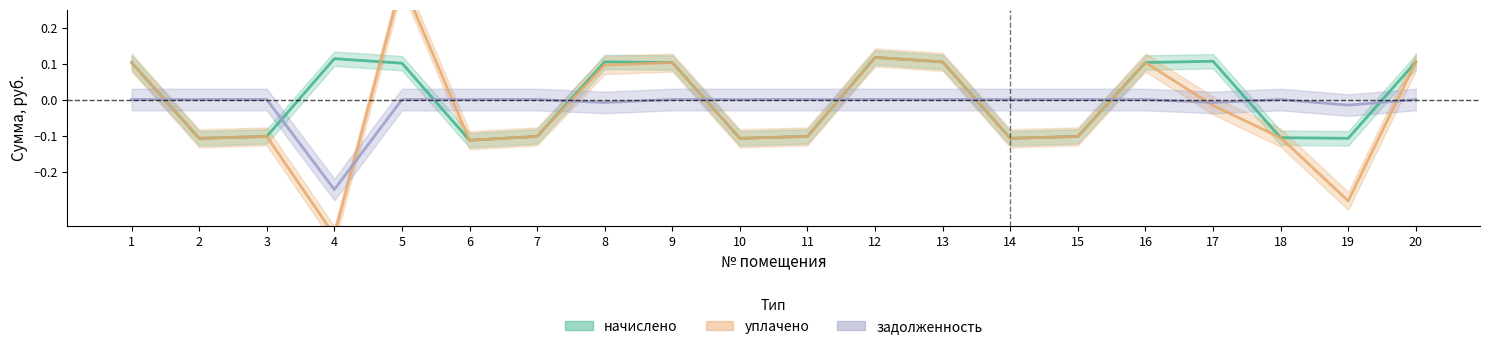

At which category is the sum across all series the highest?

5